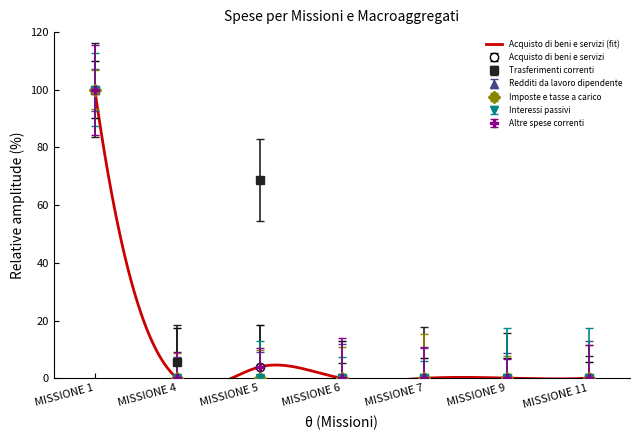

True or false: Trasferimenti correnti and Interessi passivi intersect in this chart.

False